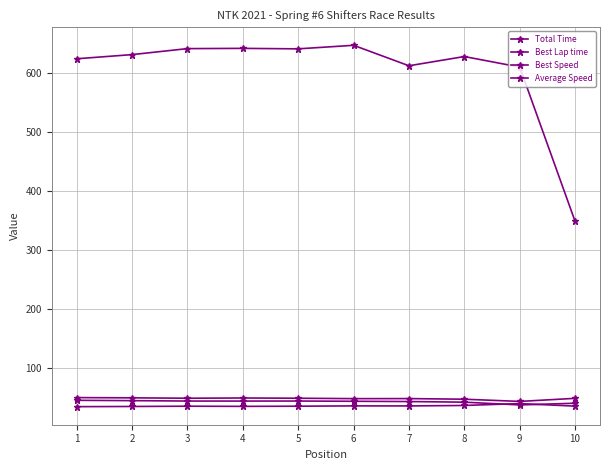

How many lines are shown in the chart?

4